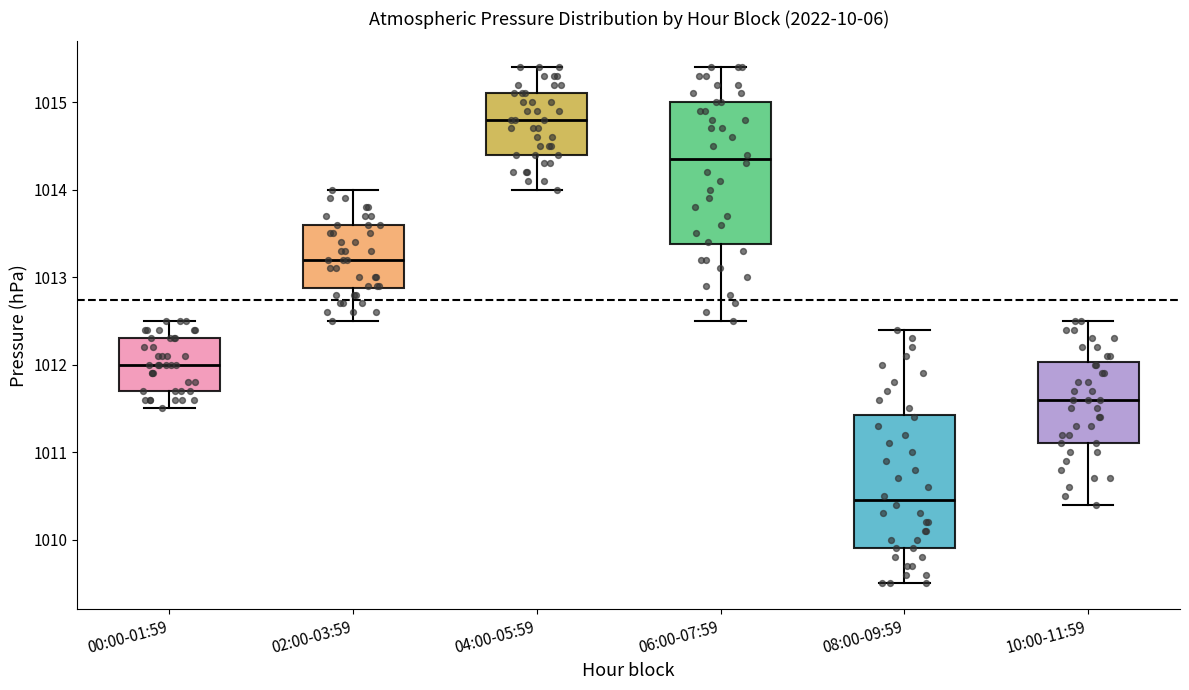

Comparing the boxes themselves (not the whiskers), which one is the tallest?

06:00-07:59